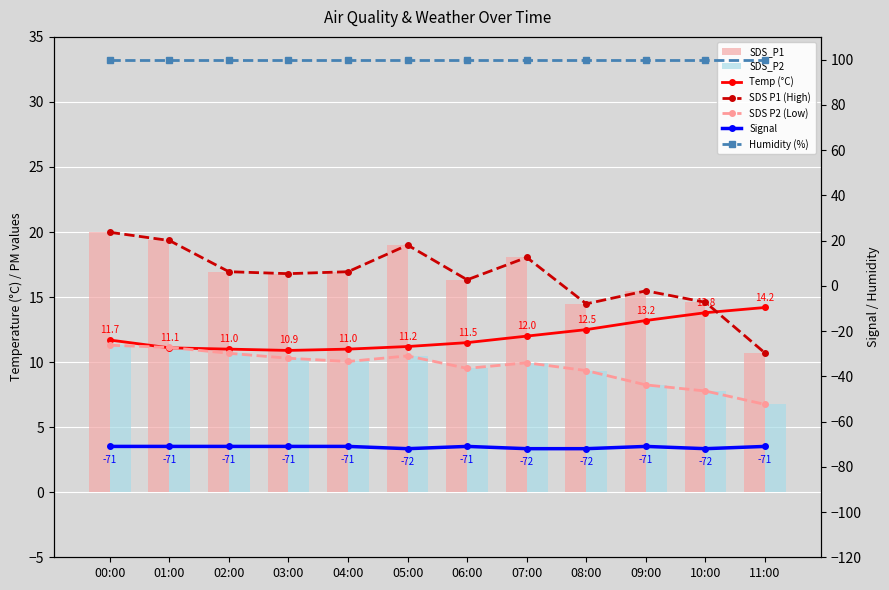

What is the label of the 9th bar from the right?

03:00